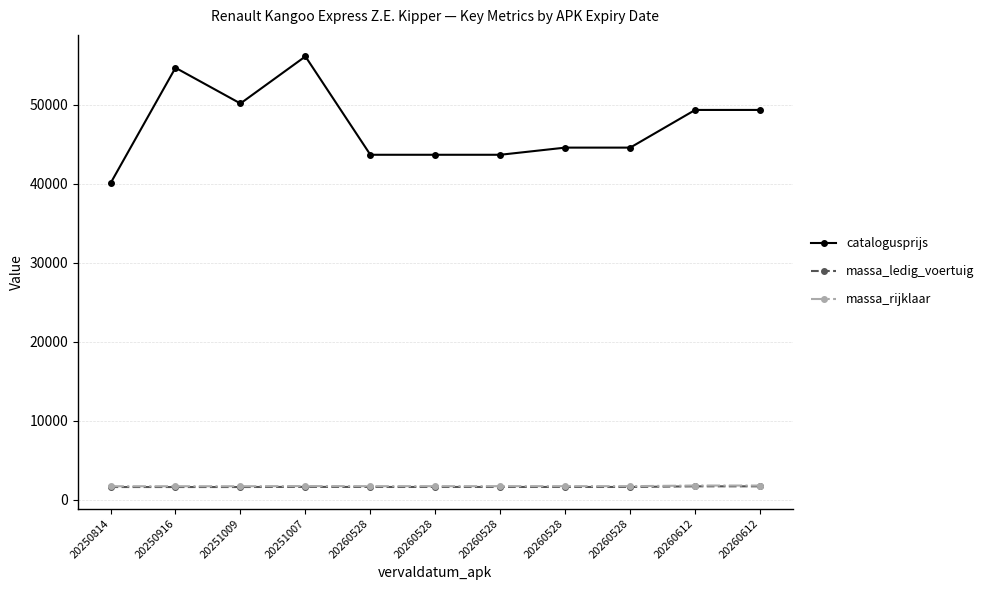

True or false: massa_rijklaar and massa_ledig_voertuig cross at least once.

False